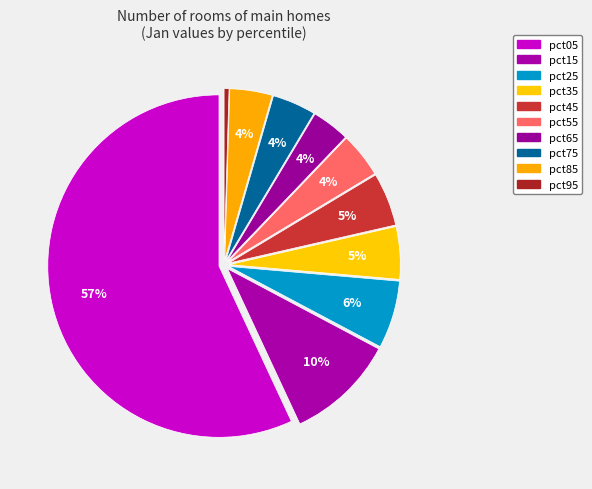

Count the number of slices in the pie.

10